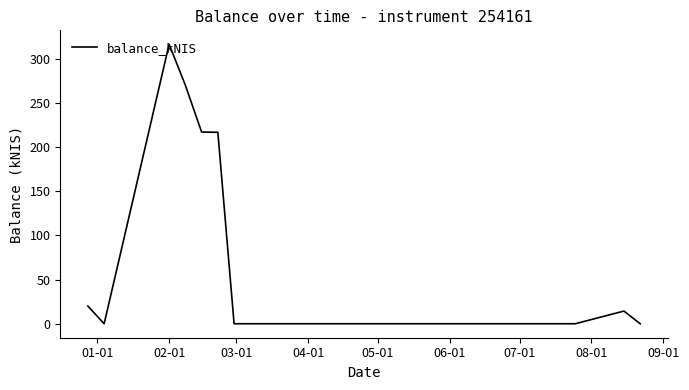

What is the greatest value displayed?

316.5